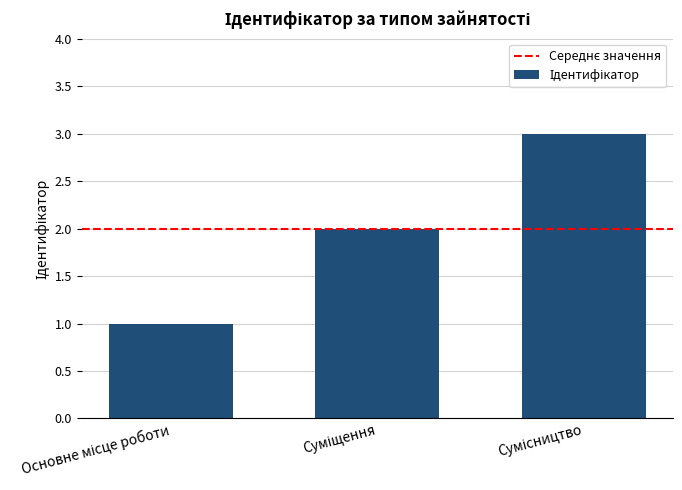

Count the number of categories in the chart.

3